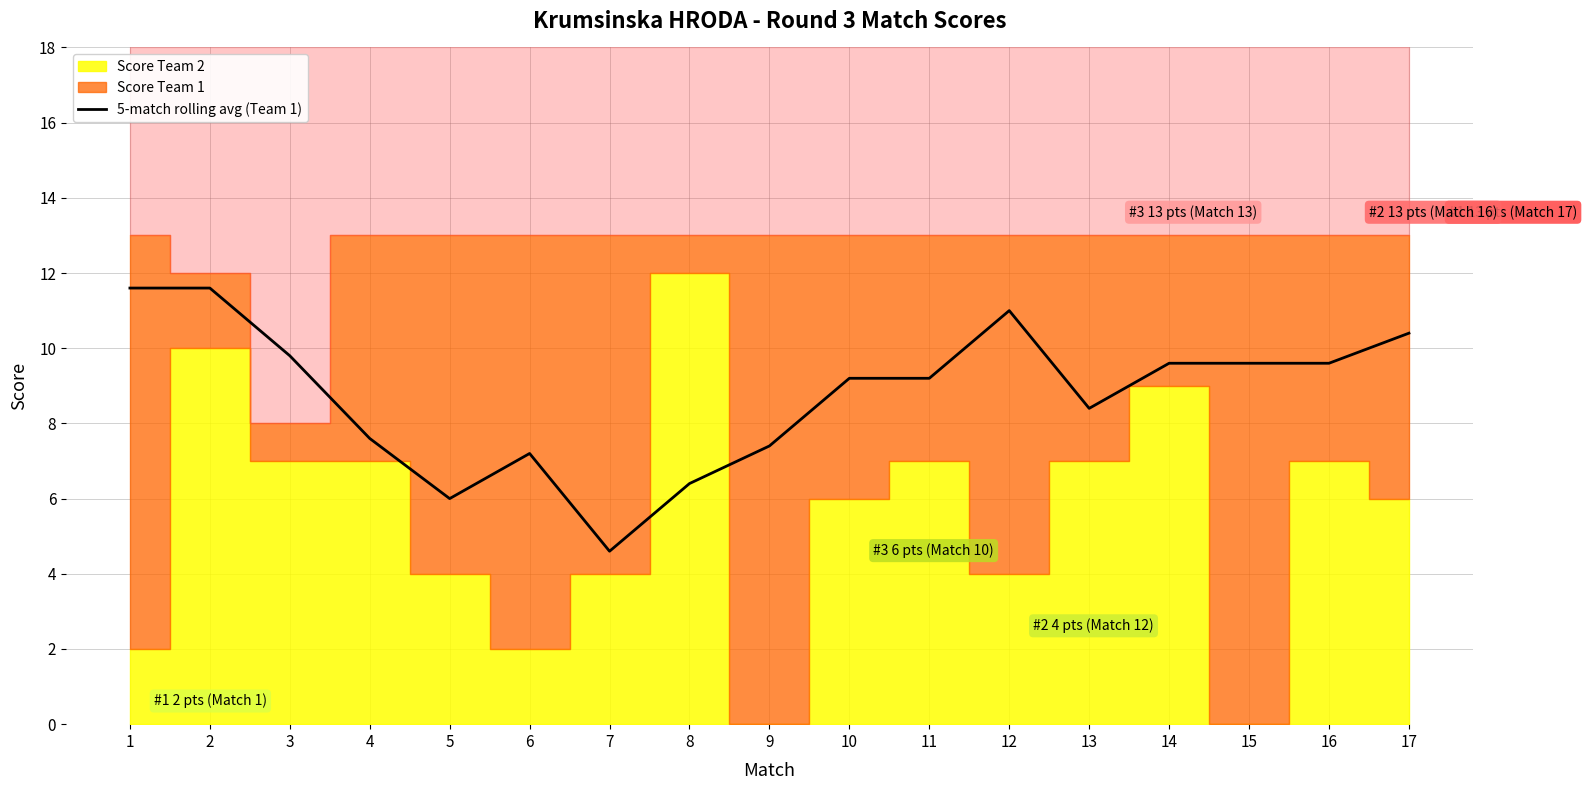

What is the average value?

8.8